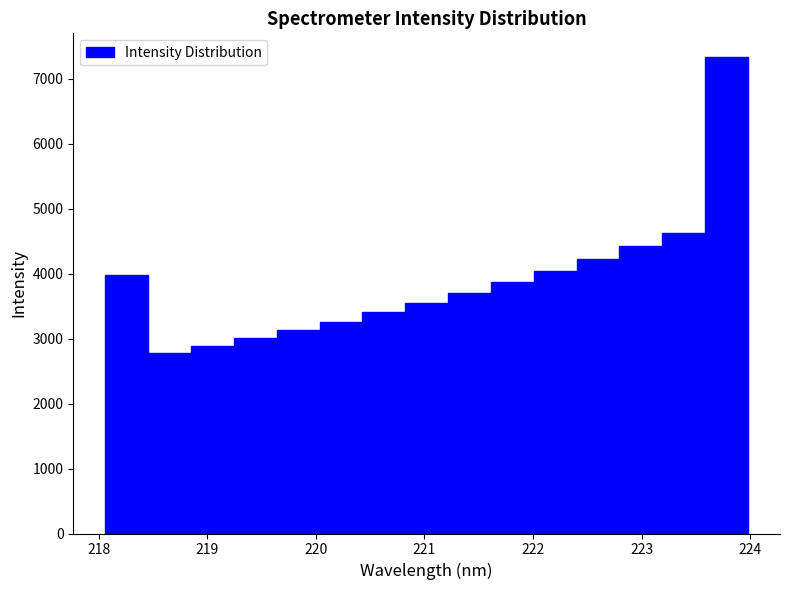

Around what value on the x-axis is the tallest bar? Give the approximate position of its centre, as read against the axis.

223.8